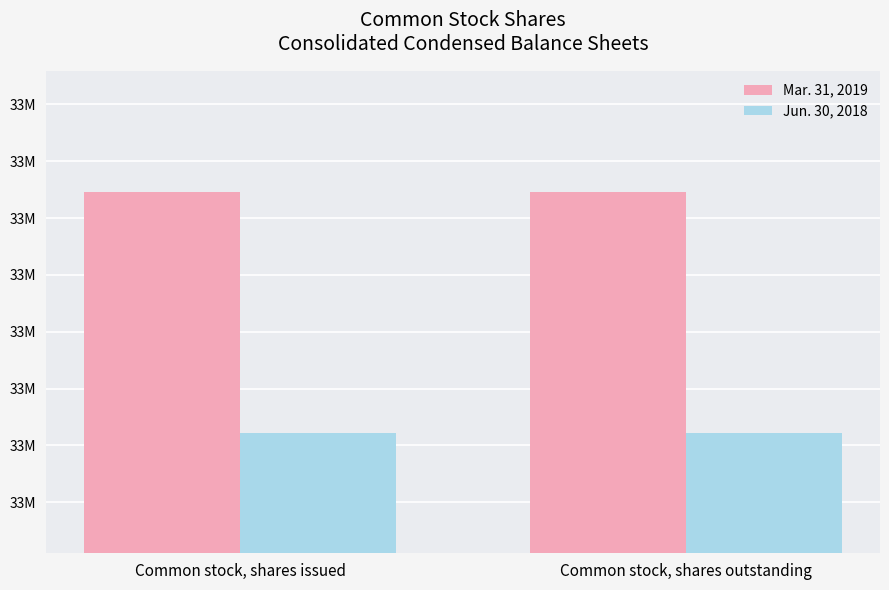

What is the label of the 2nd bar from the left?

Common stock, shares outstanding